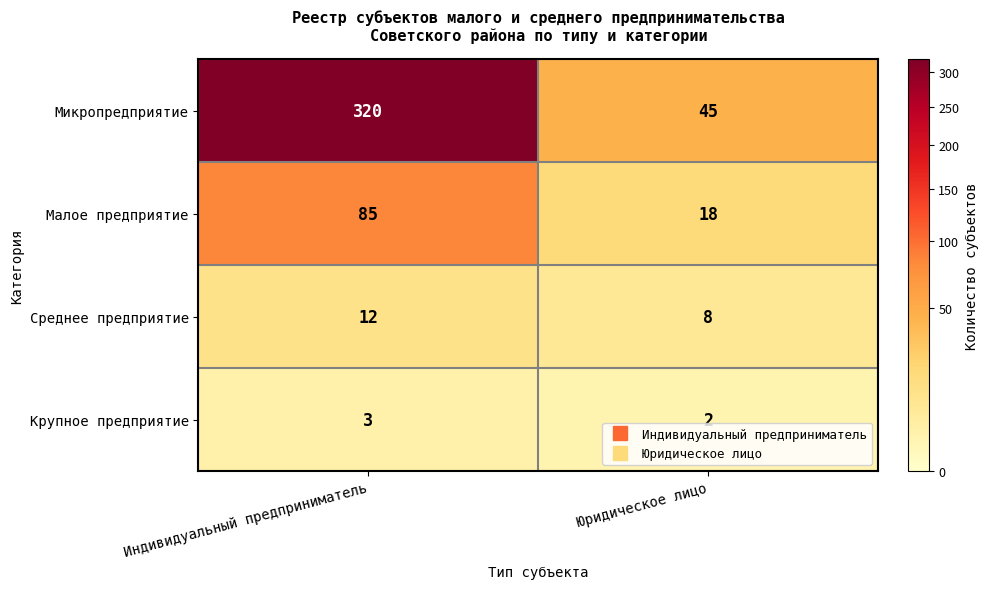

What is the lowest value of the Среднее предприятие series?

8